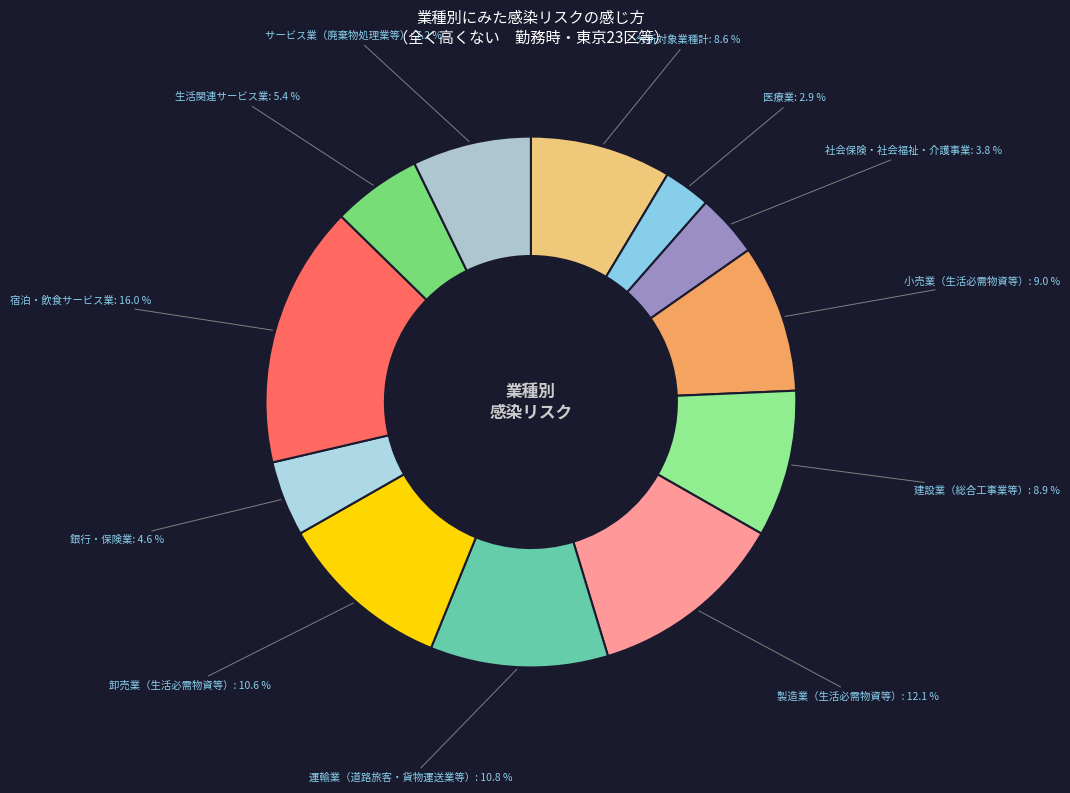

Which category has the biggest portion of the pie?

宿泊・飲食サービス業